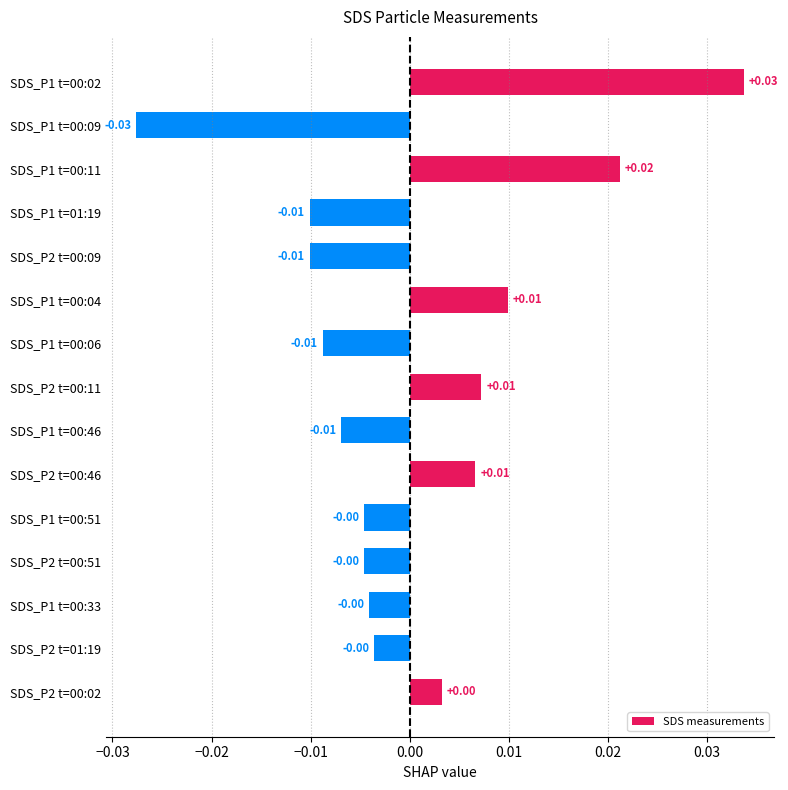

Are the bars grouped side by side (vs. stacked)?

No